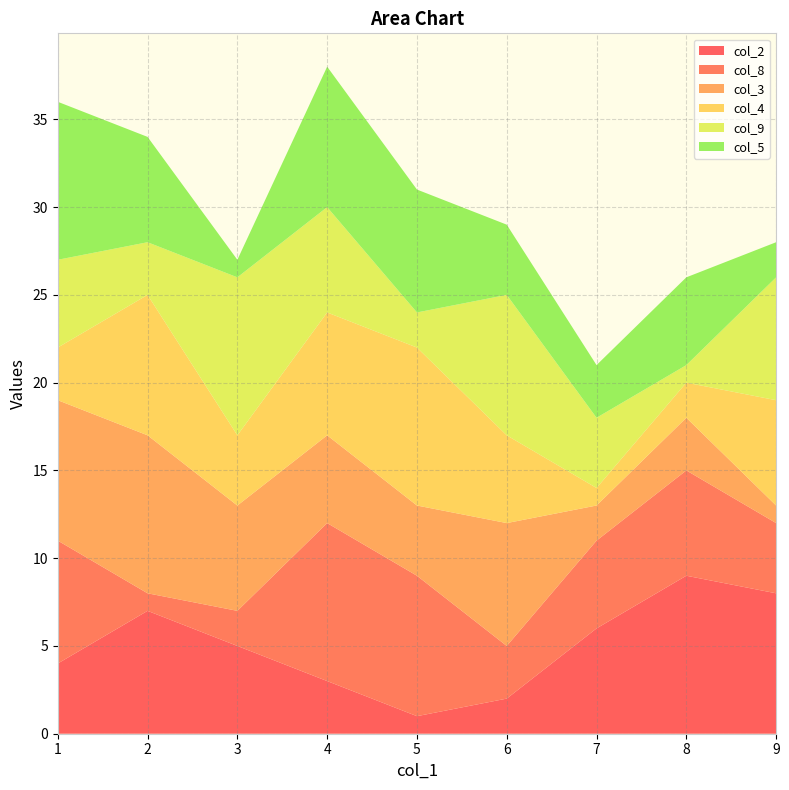

Reading right to left, list all the values displayed in this chart.

col_2: 2=7	3=5	1=4	5=1	8=9	7=6	9=8	6=2	4=3
col_8: 2=1	3=2	1=7	5=8	8=6	7=5	9=4	6=3	4=9
col_3: 2=9	3=6	1=8	5=4	8=3	7=2	9=1	6=7	4=5
col_4: 2=8	3=4	1=3	5=9	8=2	7=1	9=6	6=5	4=7
col_9: 2=3	3=9	1=5	5=2	8=1	7=4	9=7	6=8	4=6
col_5: 2=6	3=1	1=9	5=7	8=5	7=3	9=2	6=4	4=8